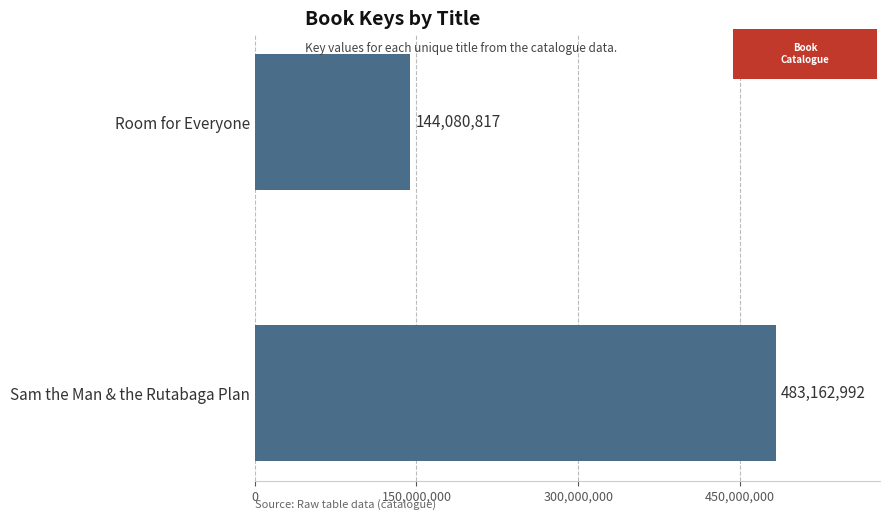

Rank the categories by value from highest to lowest.

Sam the Man & the Rutabaga Plan, Room for Everyone